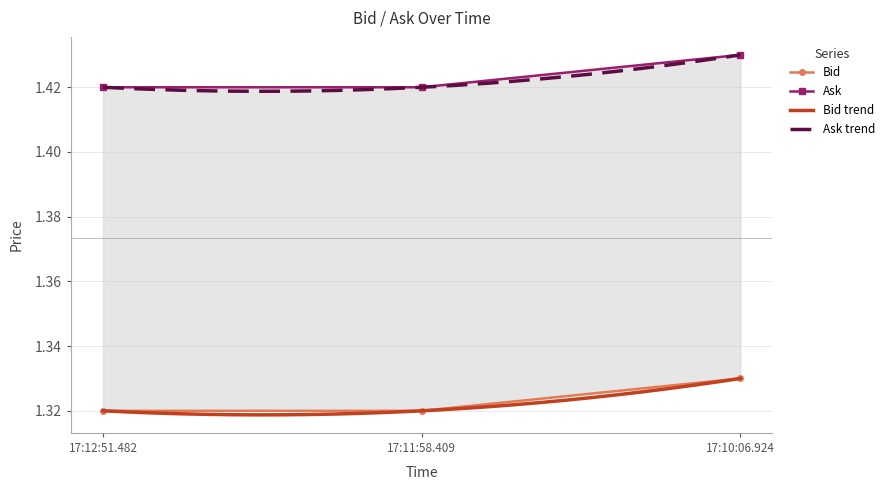

What value does the Ask series have at 17:11:58.409?

1.4